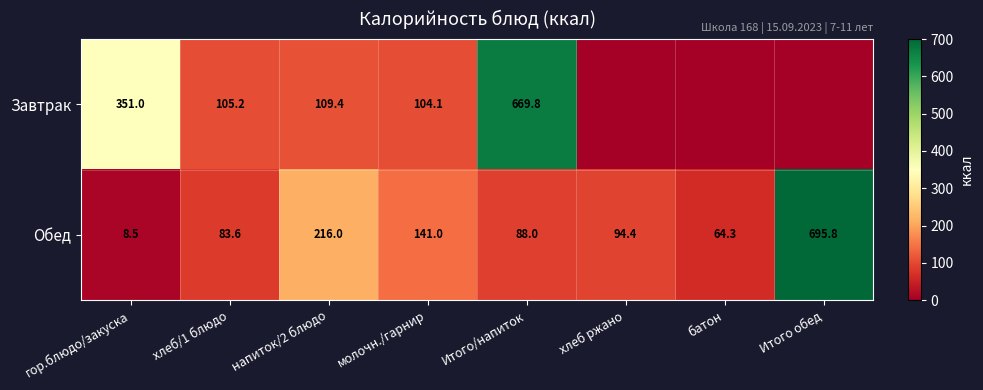

What is the total value across all series at напиток/2 блюдо?

325.4